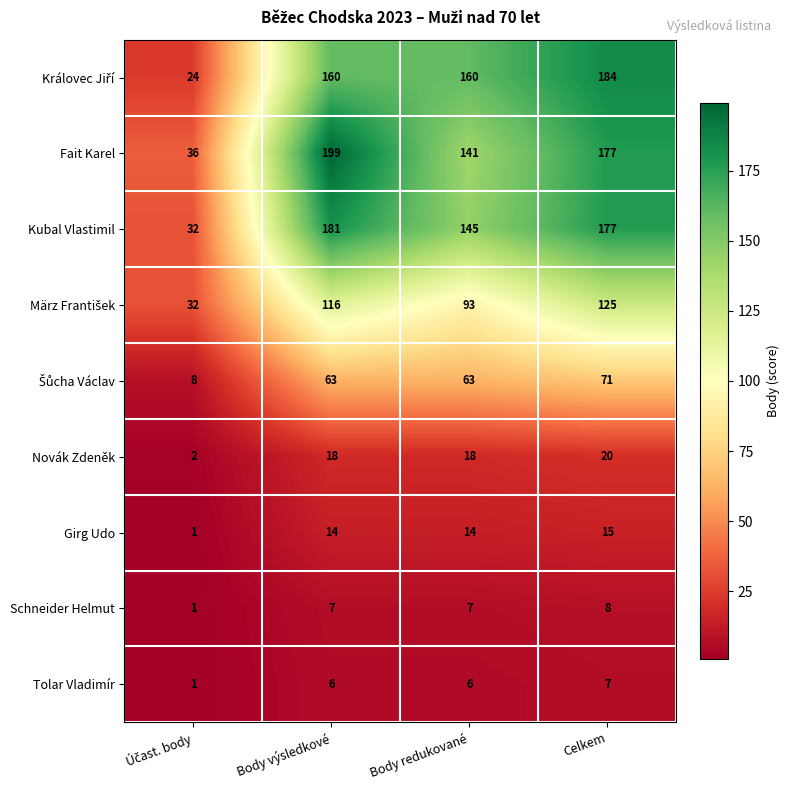

How many categories are shown in the chart?

4